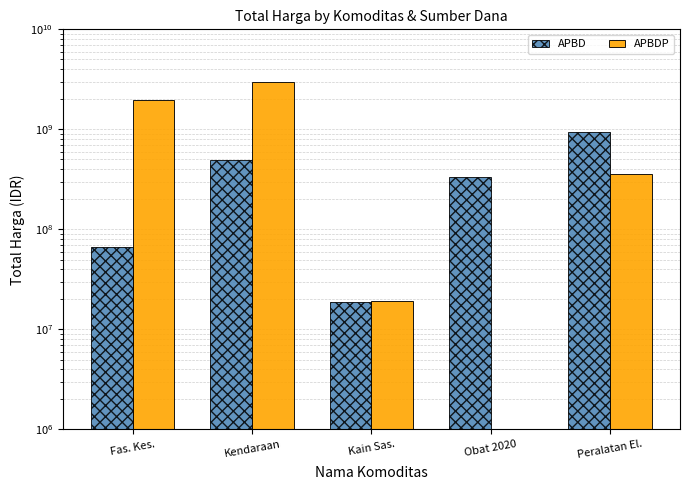

Reading left to right, list all the values displayed in this chart.

APBD: 67019075	493000000	18900000	334707110	948767000
APBDP: 1953197940	2970562000	19175000	0	362103800